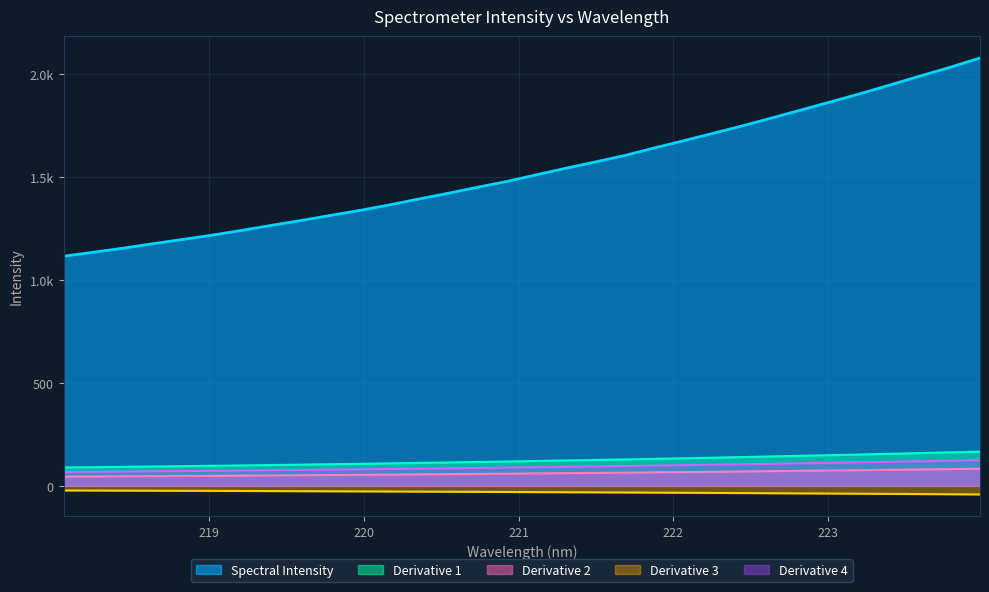

Reading left to right, what are all the values shown in this chart?

218.0596=1116.0	218.2508=1135.1	218.442=1154.7	218.6332=1176.2	218.8244=1197.0	219.0156=1217.9	219.2067=1240.9	219.3979=1265.4	219.589=1288.9	219.7801=1313.8	219.9712=1338.2	220.1623=1364.8	220.3533=1393.8	220.5444=1421.9	220.7354=1451.2	220.9264=1479.7	221.1174=1512.1	221.3083=1544.1	221.4993=1574.8	221.6902=1606.3	221.8812=1643.1	222.0721=1678.3	222.263=1714.6	222.4538=1751.1	222.6447=1789.8	222.8355=1828.8	223.0264=1868.2	223.2172=1908.2	223.408=1950.1	223.5987=1992.9	223.7895=2034.6	223.9802=2079.2